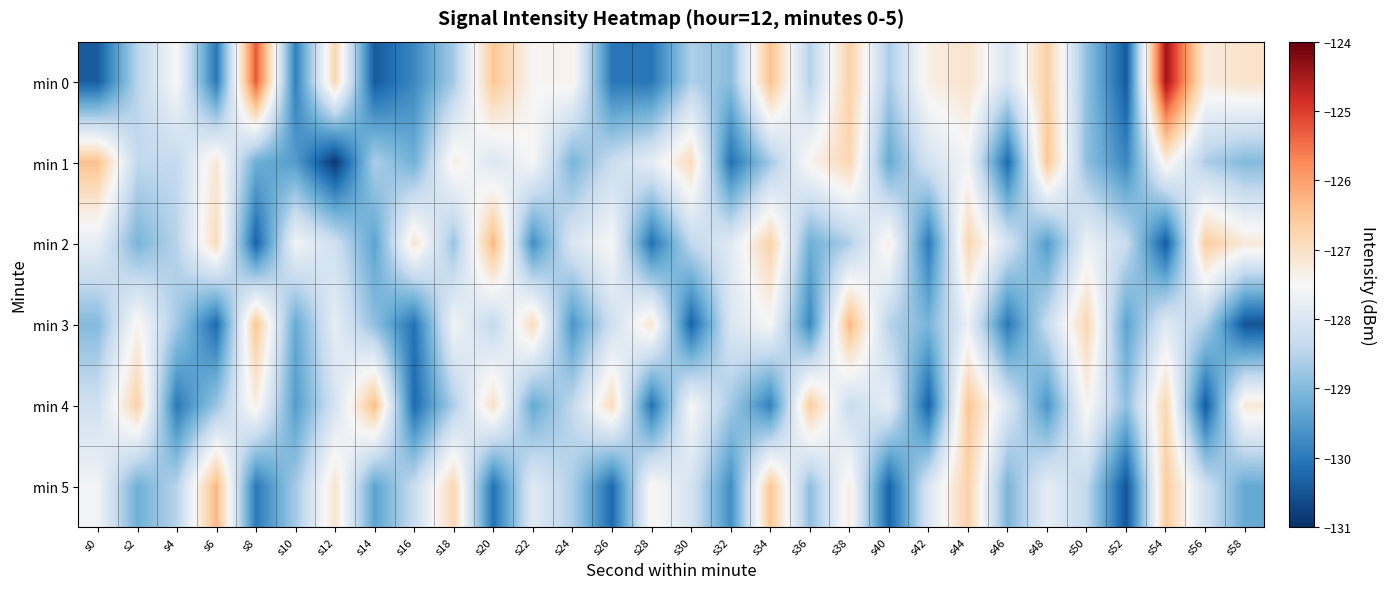

Rank the series at s34 from lowest to highest value.

min 4, min 1, min 3, min 2, min 5, min 0